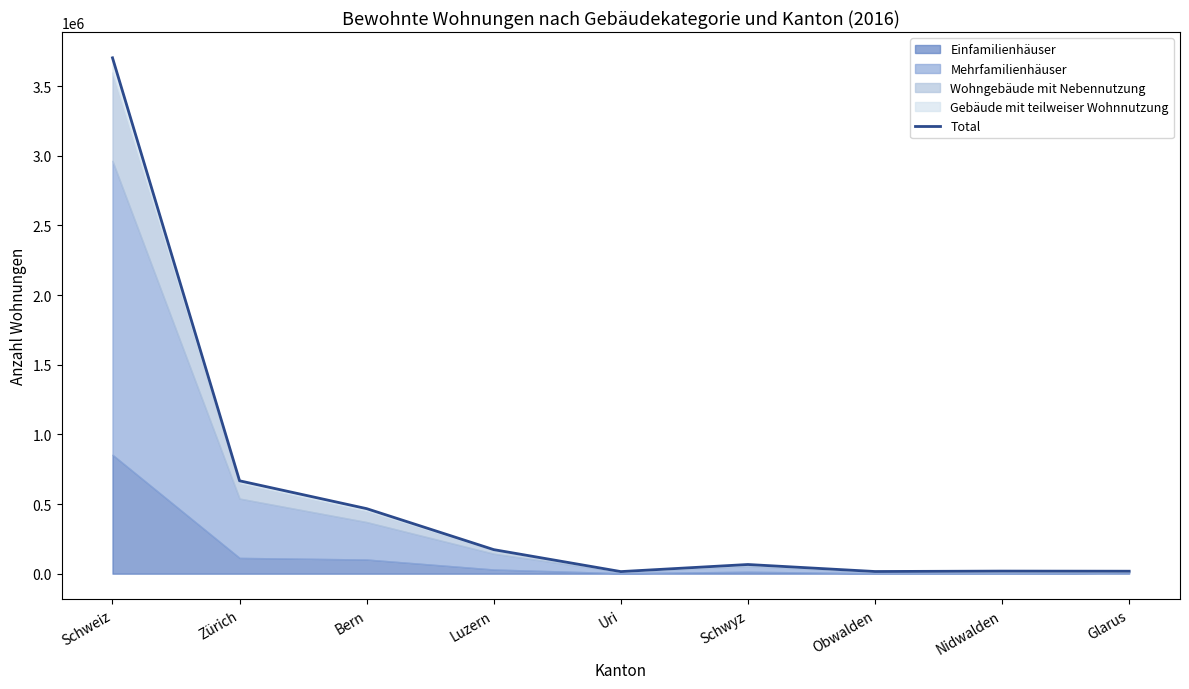

What is the ratio of the value at Luzern to the value at Glarus?

9.7